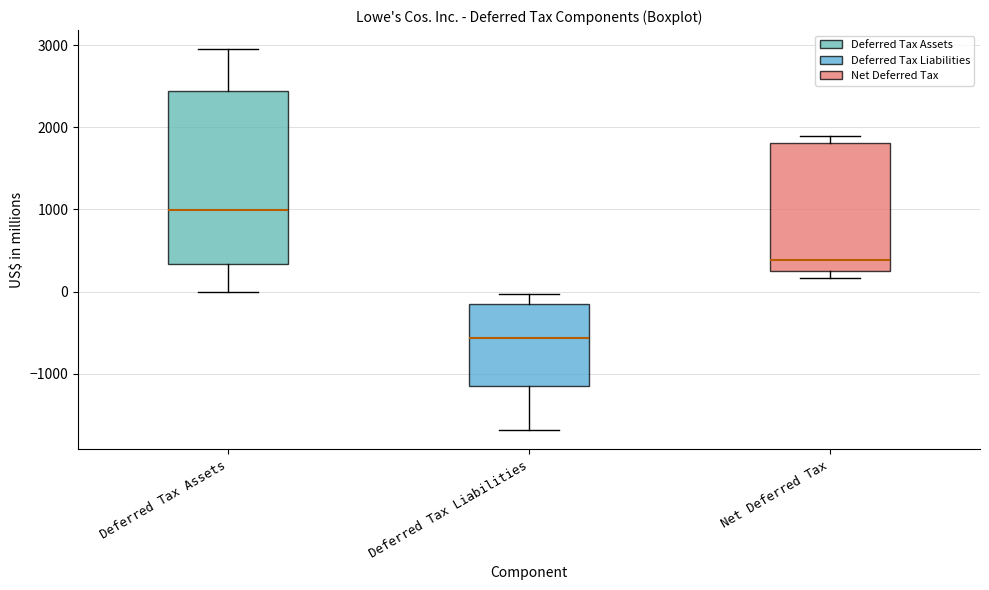

Which box is the tallest, from its lower edge to its upper edge?

Deferred Tax Assets